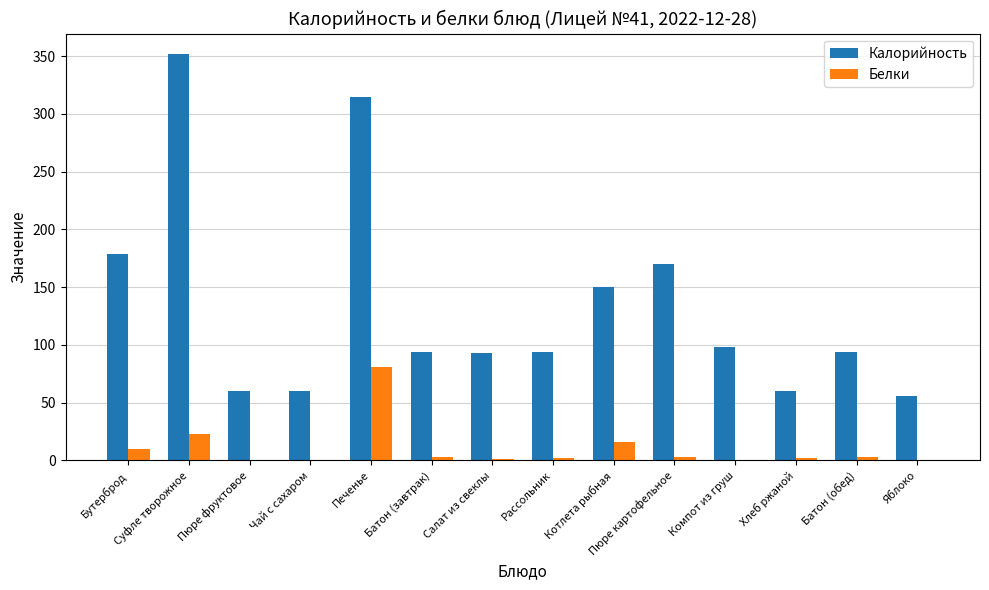

Where is Калорийность nearest to the value 204?

Бутерброд